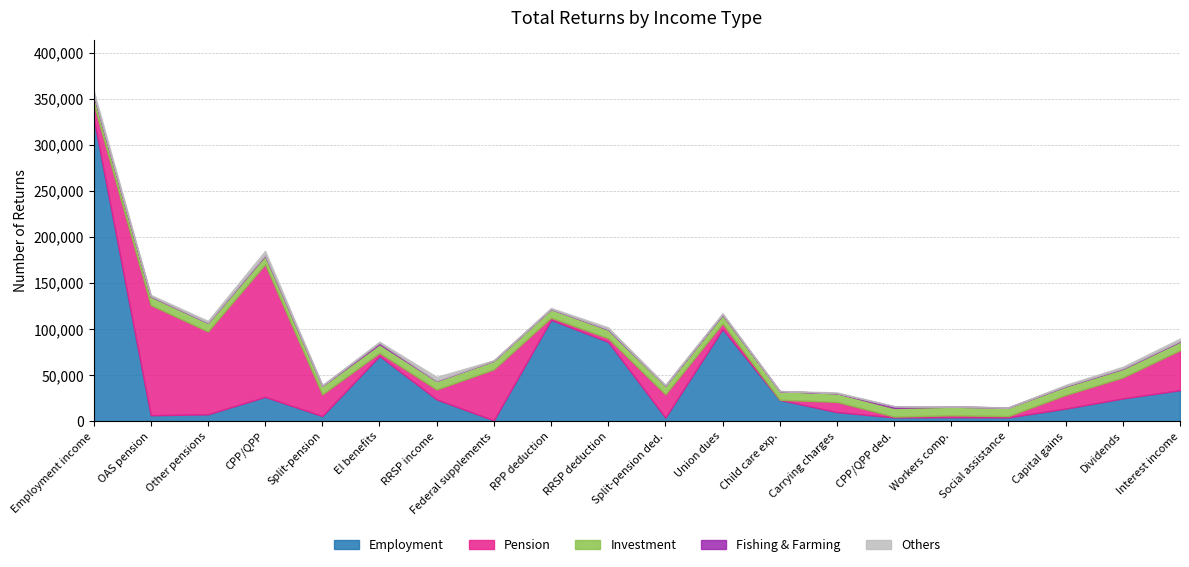

In Fishing and Farming, how many points are lower than both neighbors (excluding endpoints)?

6